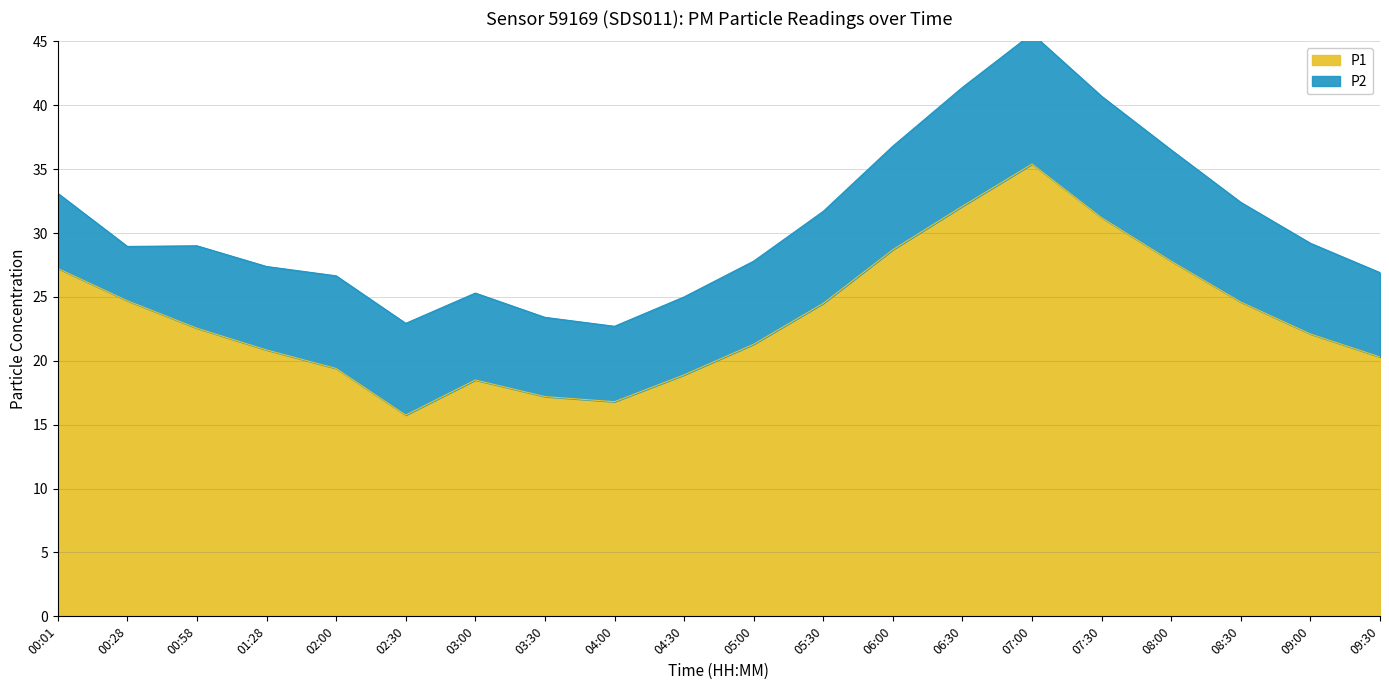

What is the sum of the values at 04:00 and 07:00?

52.2